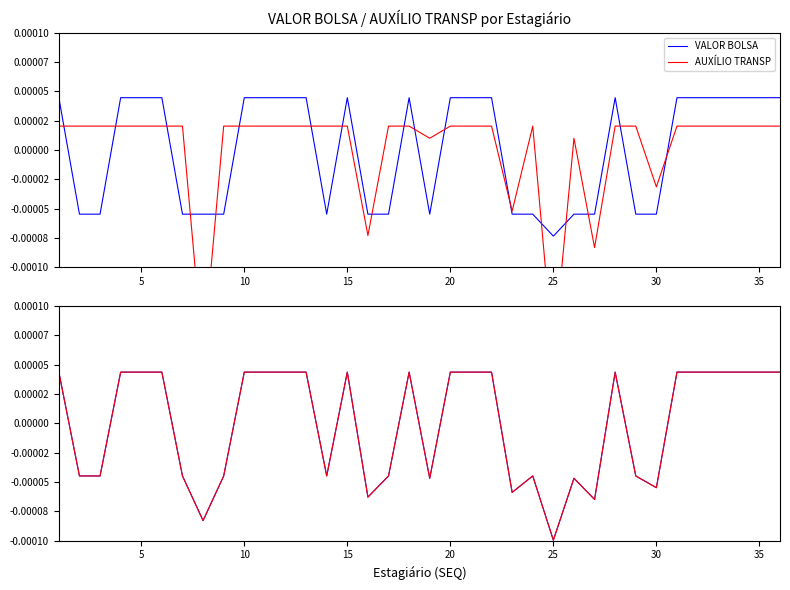

Which series has the largest range (max minus min)?

AUXÍLIO TRANSP